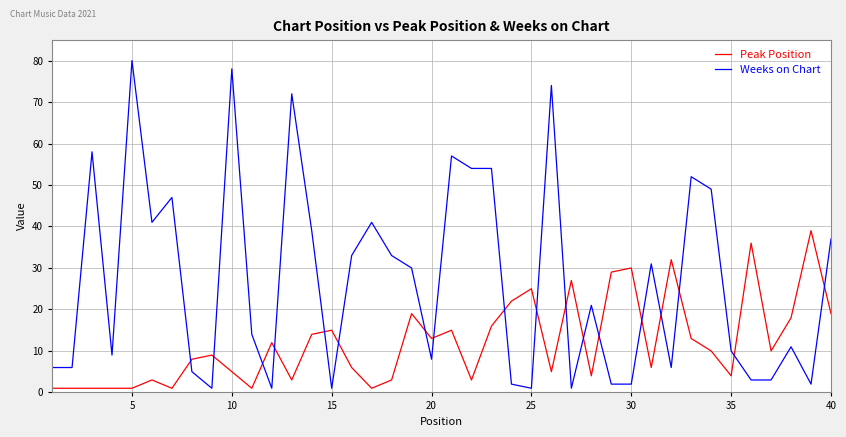

Reading left to right, list all the values displayed in this chart.

Peak Position: 1	1	1	1	1	3	1	8	9	5	1	12	3	14	15	6	1	3	19	13	15	3	16	22	25	5	27	4	29	30	6	32	13	10	4	36	10	18	39	19
Weeks on Chart: 6	6	58	9	80	41	47	5	1	78	14	1	72	39	1	33	41	33	30	8	57	54	54	2	1	74	1	21	2	2	31	6	52	49	10	3	3	11	2	37